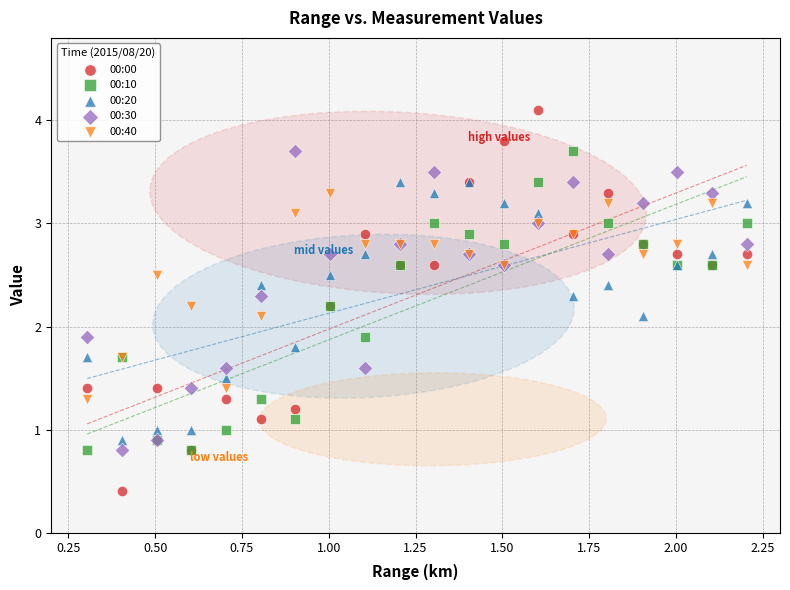

Which series has the largest Y range (max minus min)?

00:00